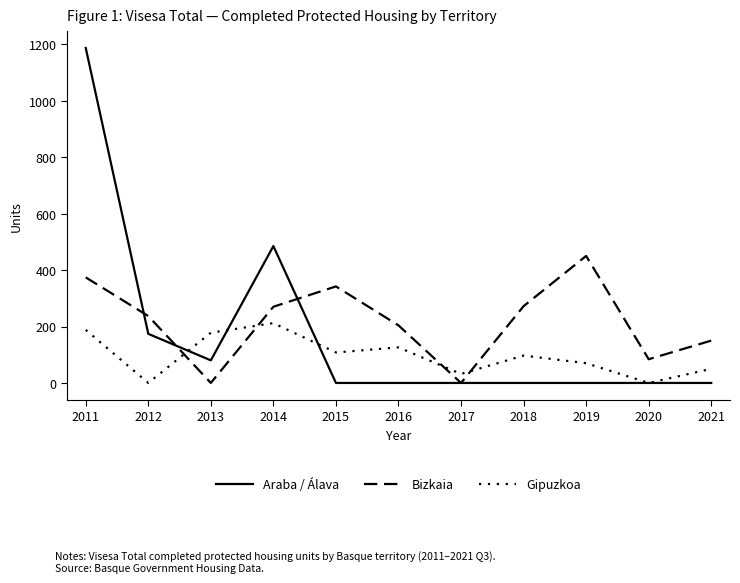

Is this an area chart (filled region under the line)?

No